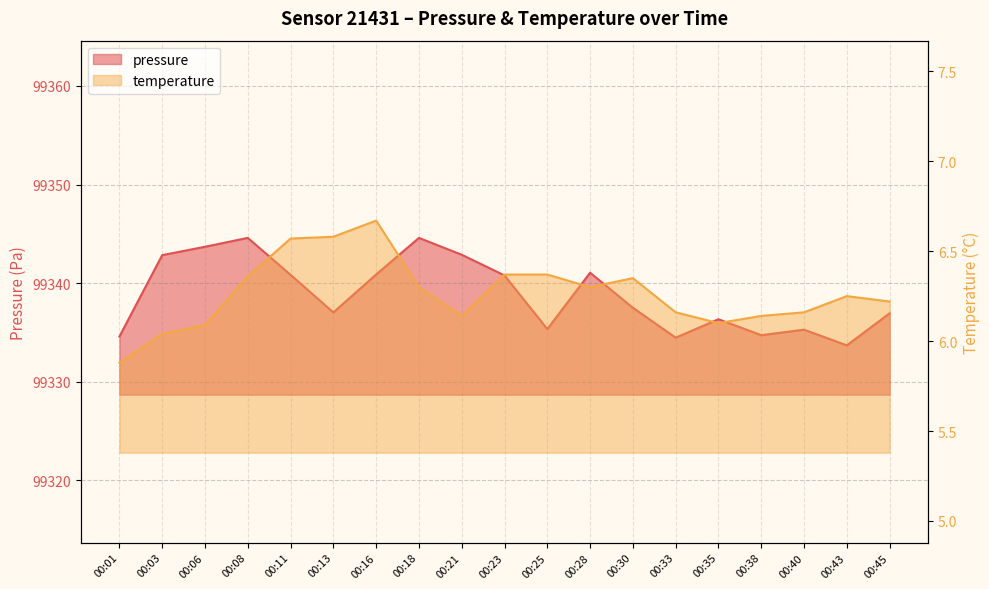

True or false: temperature has a value of 10.9 at 00:18.

False